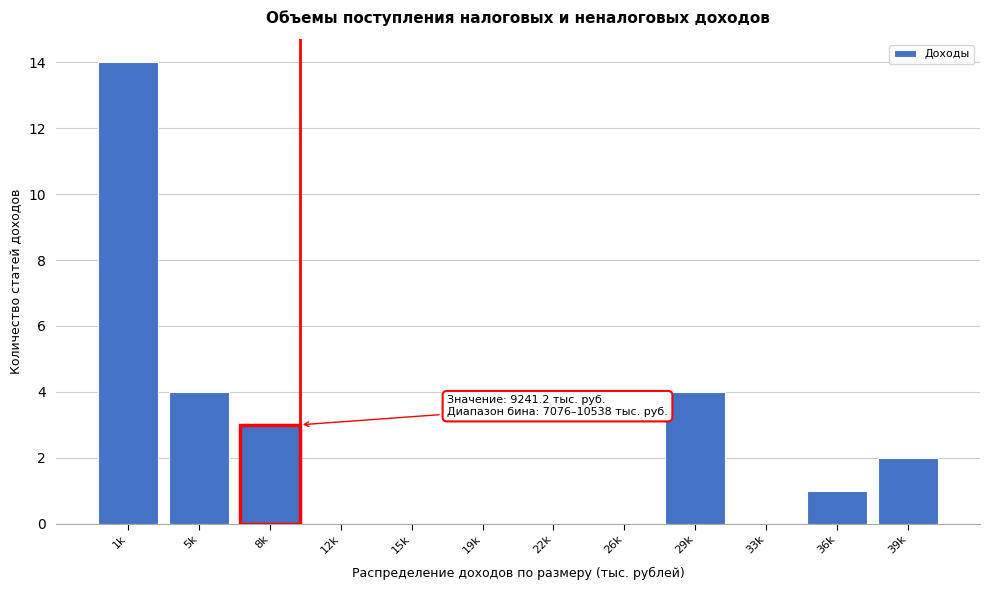

Reading left to right, list all the values displayed in this chart.

1k=14	5k=4	8k=3	12k=0	15k=0	19k=0	22k=0	26k=0	29k=4	33k=0	36k=1	39k=2